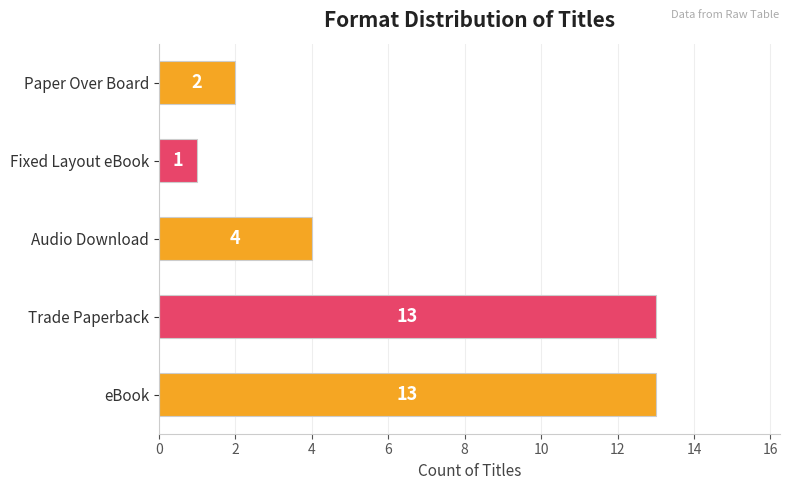

At which category does the chart reach its minimum across all series?

Fixed Layout eBook